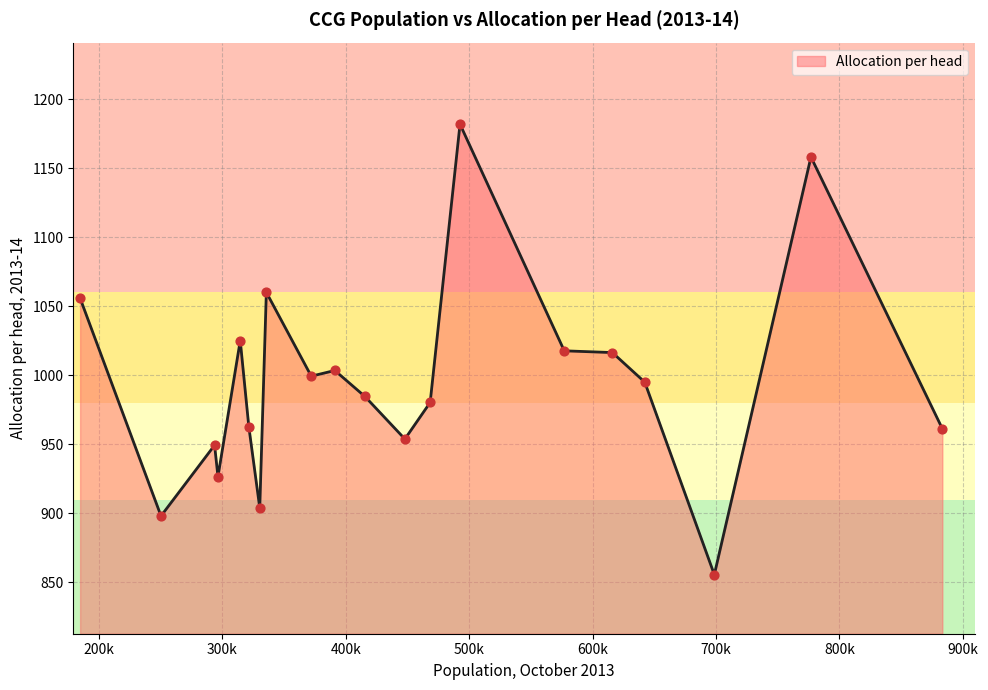

What is the greatest value displayed?

1181.8